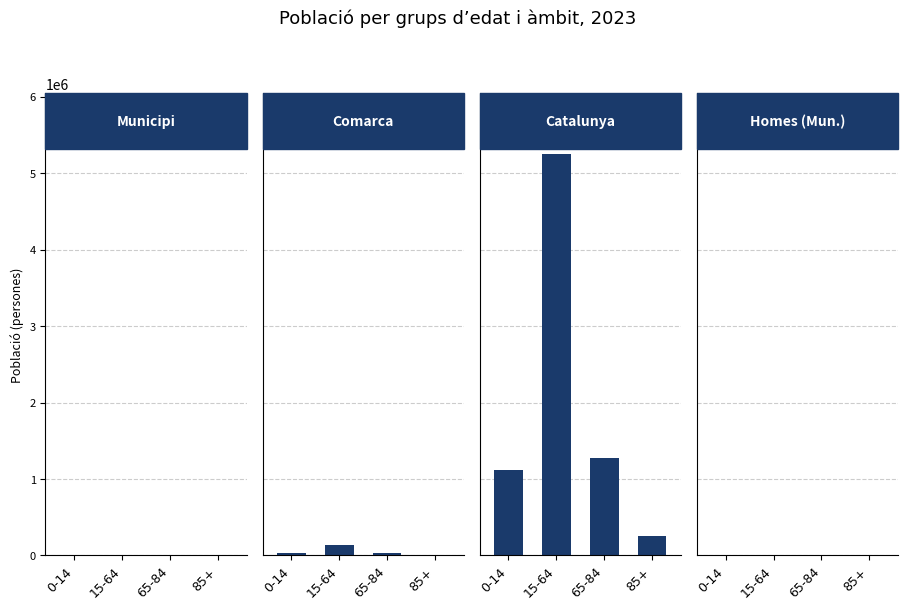

Is the value of Homes (Mun.) at 65-84 greater than the value of Municipi at 0-14?

No